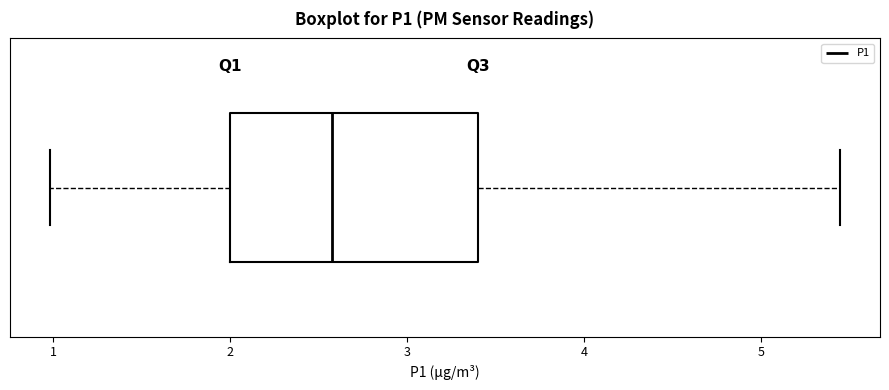

Transcribe this box plot: give where the median line is, the range the box spans, and where the two whiskers end, as read against the x-axis. The values are not printed on the chart, so give them approximately, as read against the axis.

median 2.6, box 2.0 to 3.4, whiskers 1.0 to 5.5